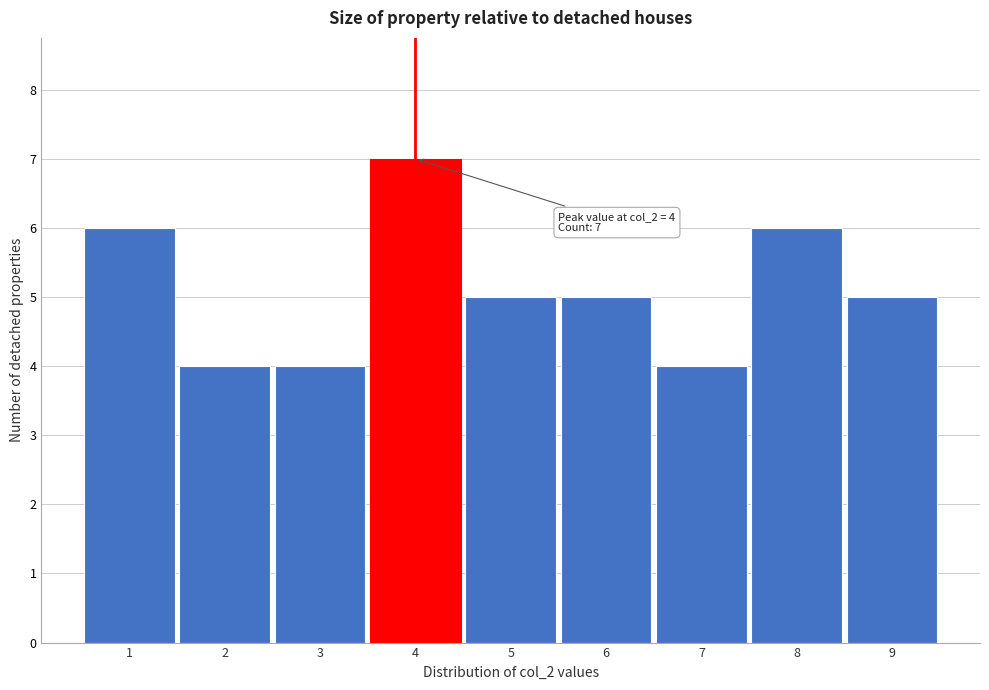

Over which range of the x-axis is the bar tallest?

3.5 to 4.5